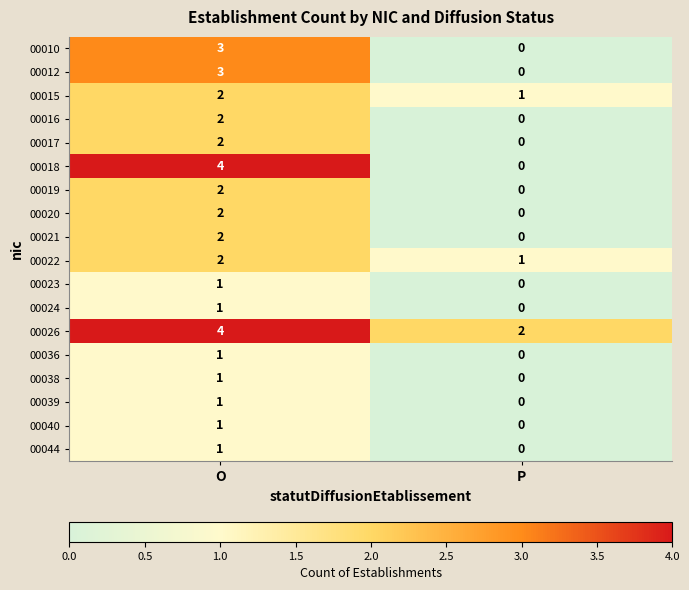

What is the sum of the 00026 values at O and P?

6